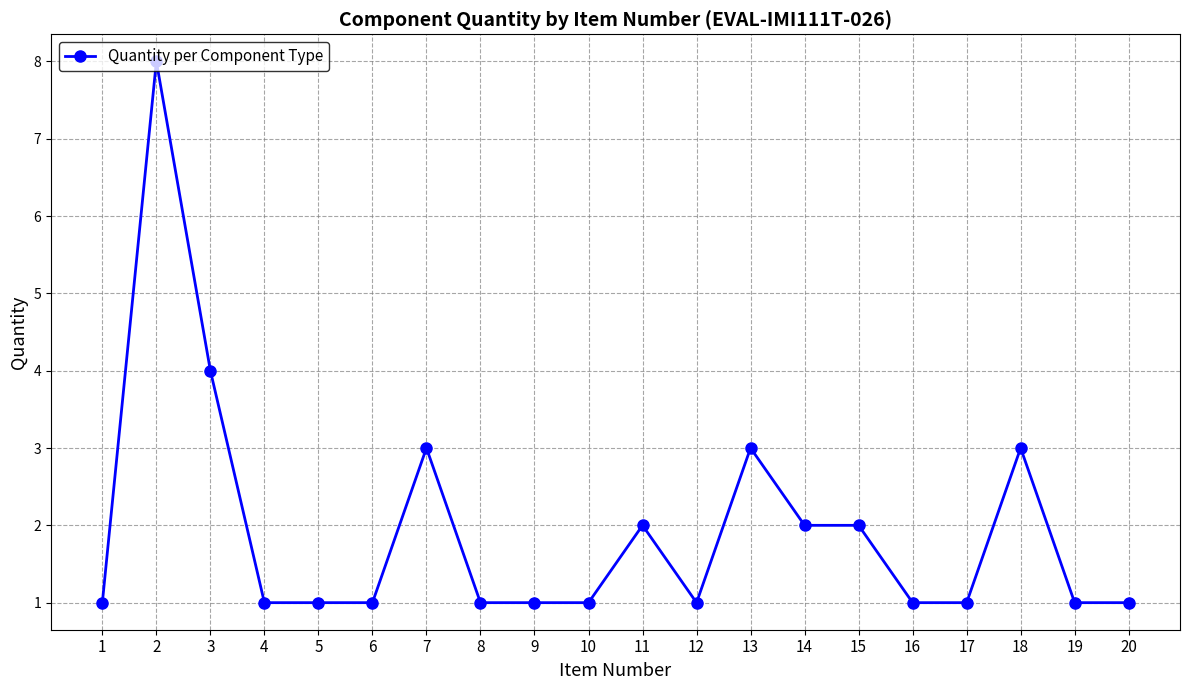

Reading left to right, extract all data points from this chart.

1	8	4	1	1	1	3	1	1	1	2	1	3	2	2	1	1	3	1	1